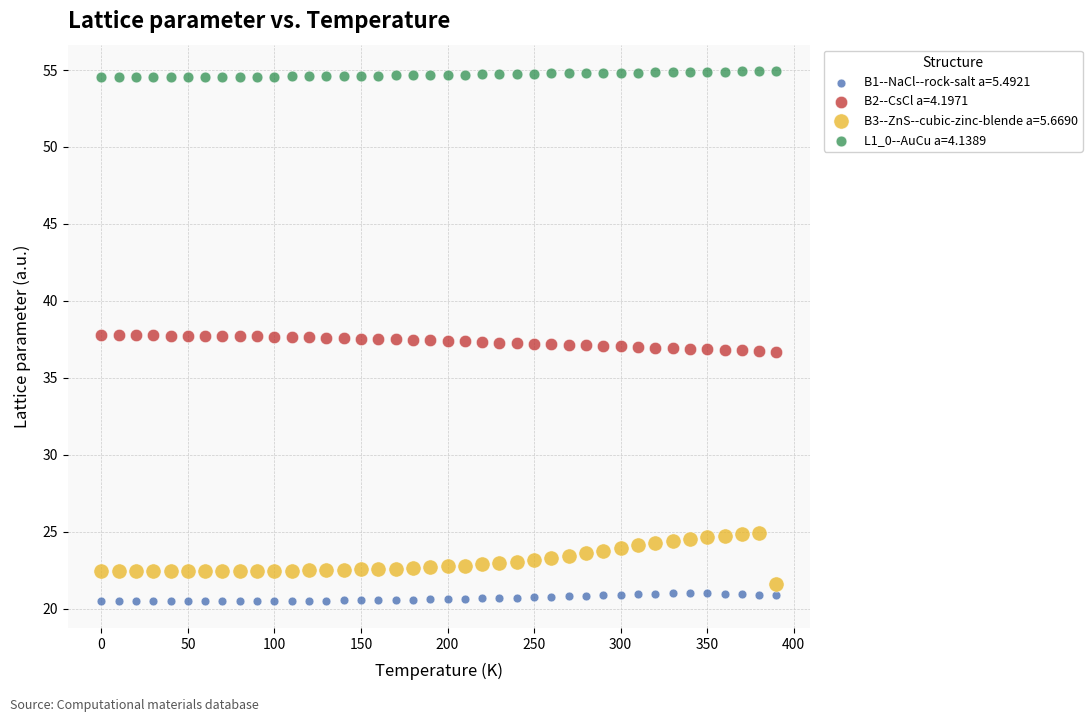

Which series has the largest Y range (max minus min)?

B3--ZnS--cubic-zinc-blende a=5.6690